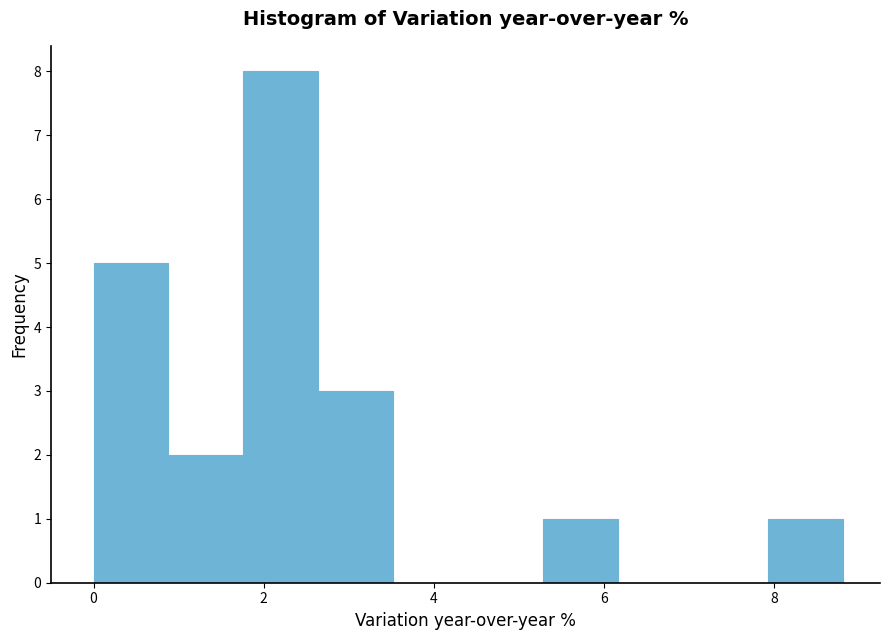

Reading left to right, list every bar in this chart as the range it spans on the x-axis followed by its height. Neither the bar edges nor the heights are printed on the chart, so give them approximately, as read against the axes.

0.00 to 0.88: 5
0.88 to 1.76: 2
1.76 to 2.64: 8
2.64 to 3.52: 3
3.52 to 4.40: 0
4.40 to 5.28: 0
5.28 to 6.16: 1
6.16 to 7.04: 0
7.04 to 7.92: 0
7.92 to 8.80: 1